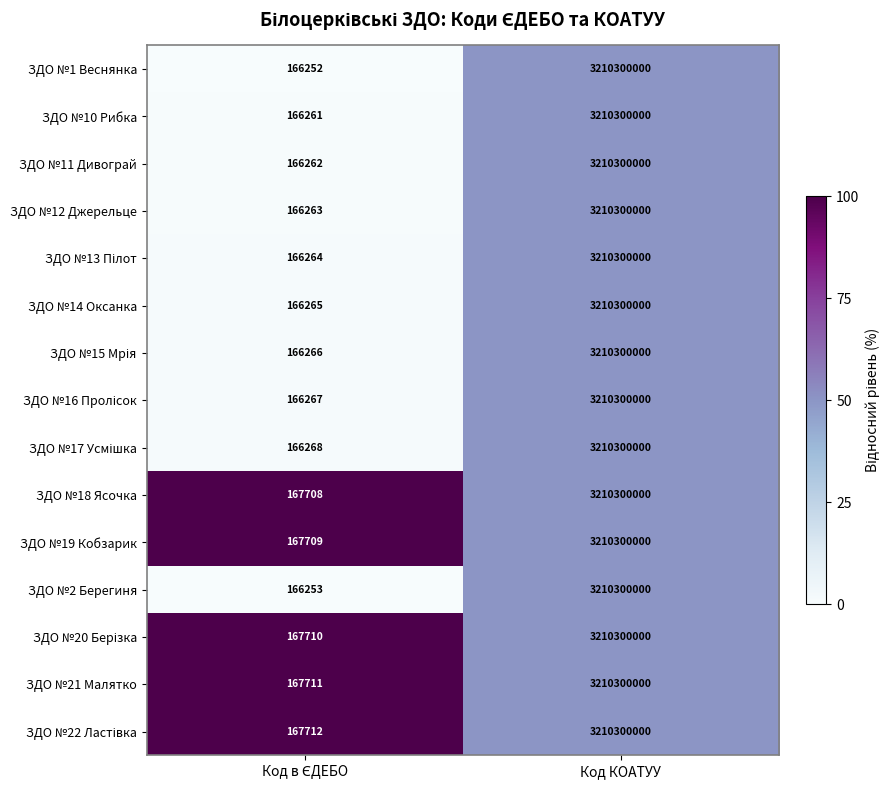

At which category does the chart reach its peak across all series?

Код КОАТУУ